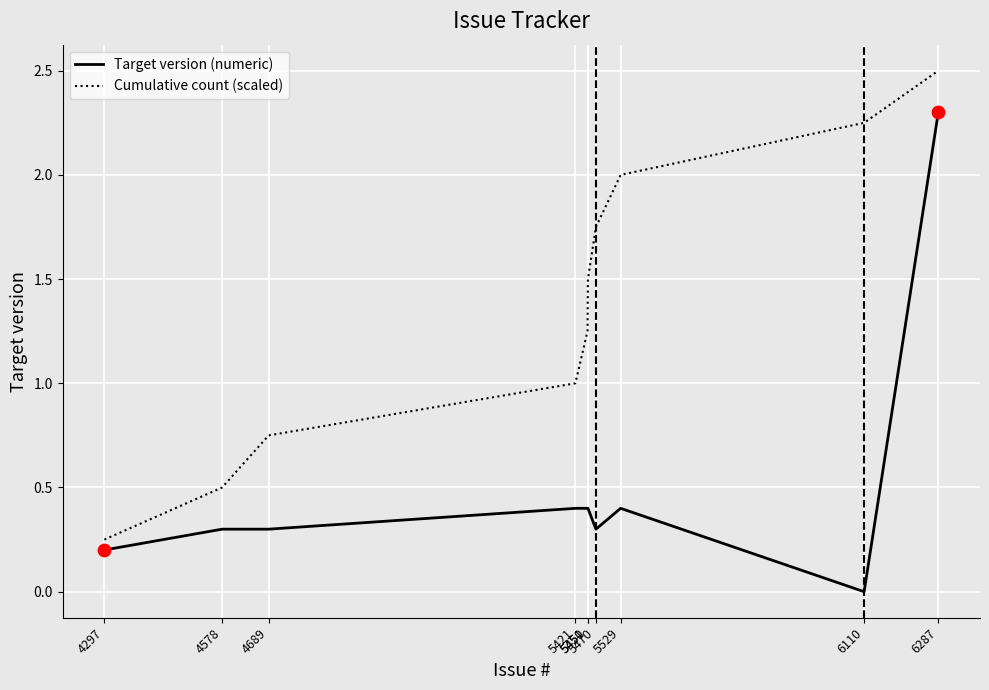

Which series has the largest total across all categories?

Cumulative count (scaled)